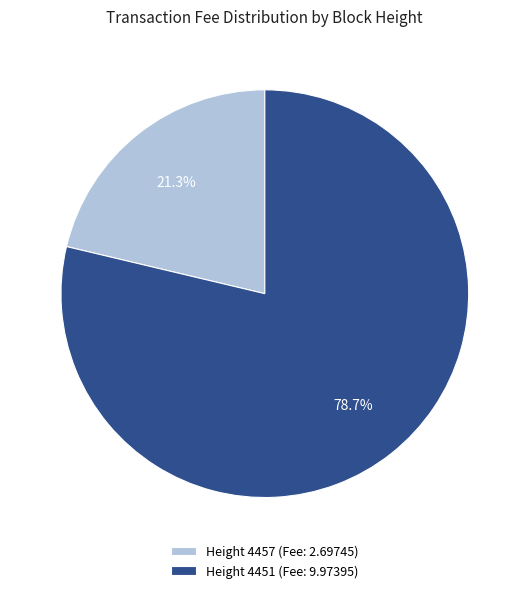

To the nearest percent, what is the average slice percentage?

50%